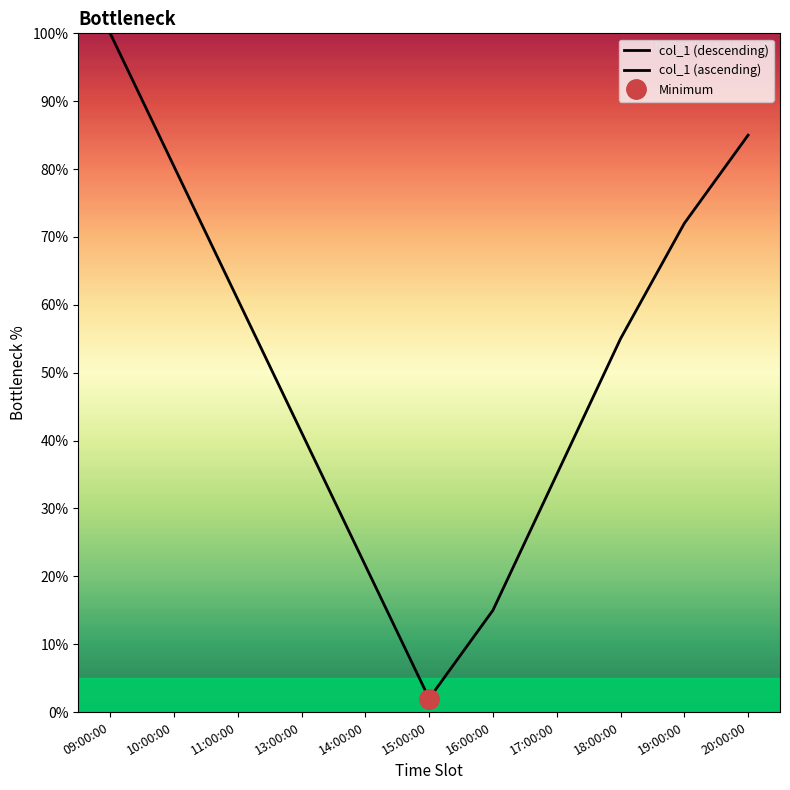

How many lines are shown in the chart?

2